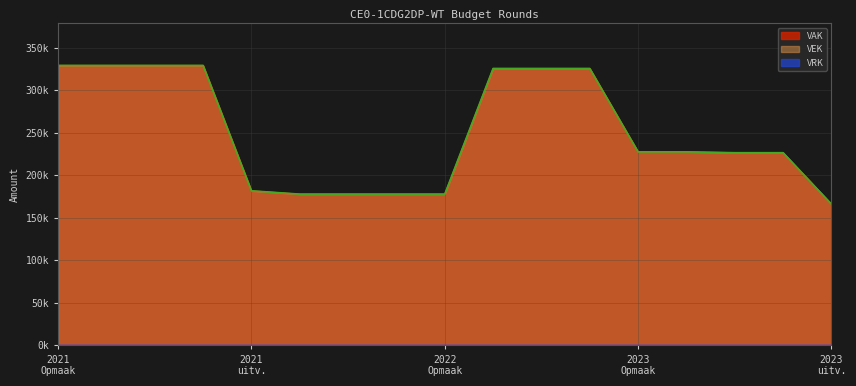

True or false: VAK has a value of 325409 at 2022 2de aanpassing - ontwerp.

True